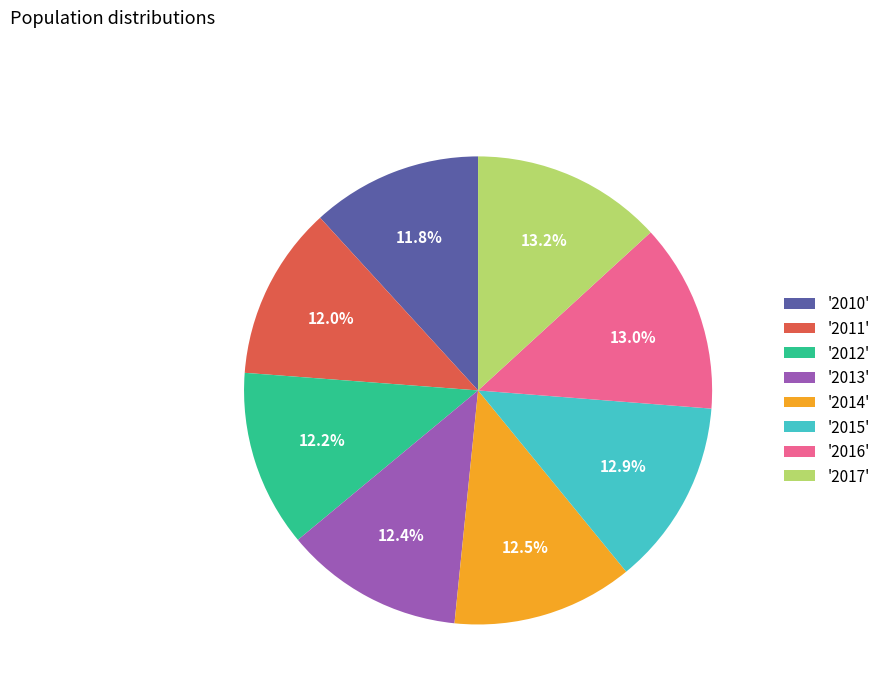

How many segments does this pie chart have?

8